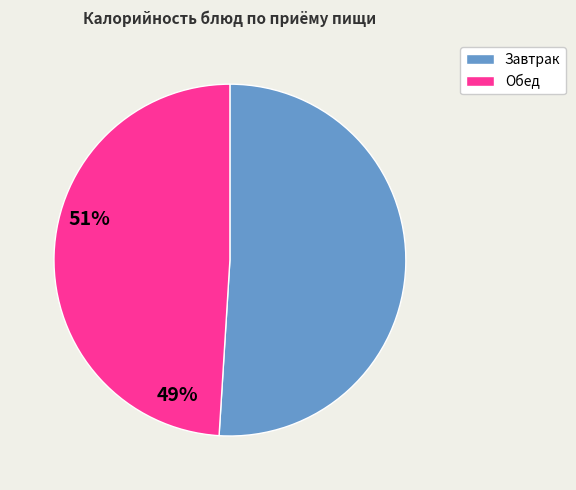

Is there a majority slice in this chart?

Yes